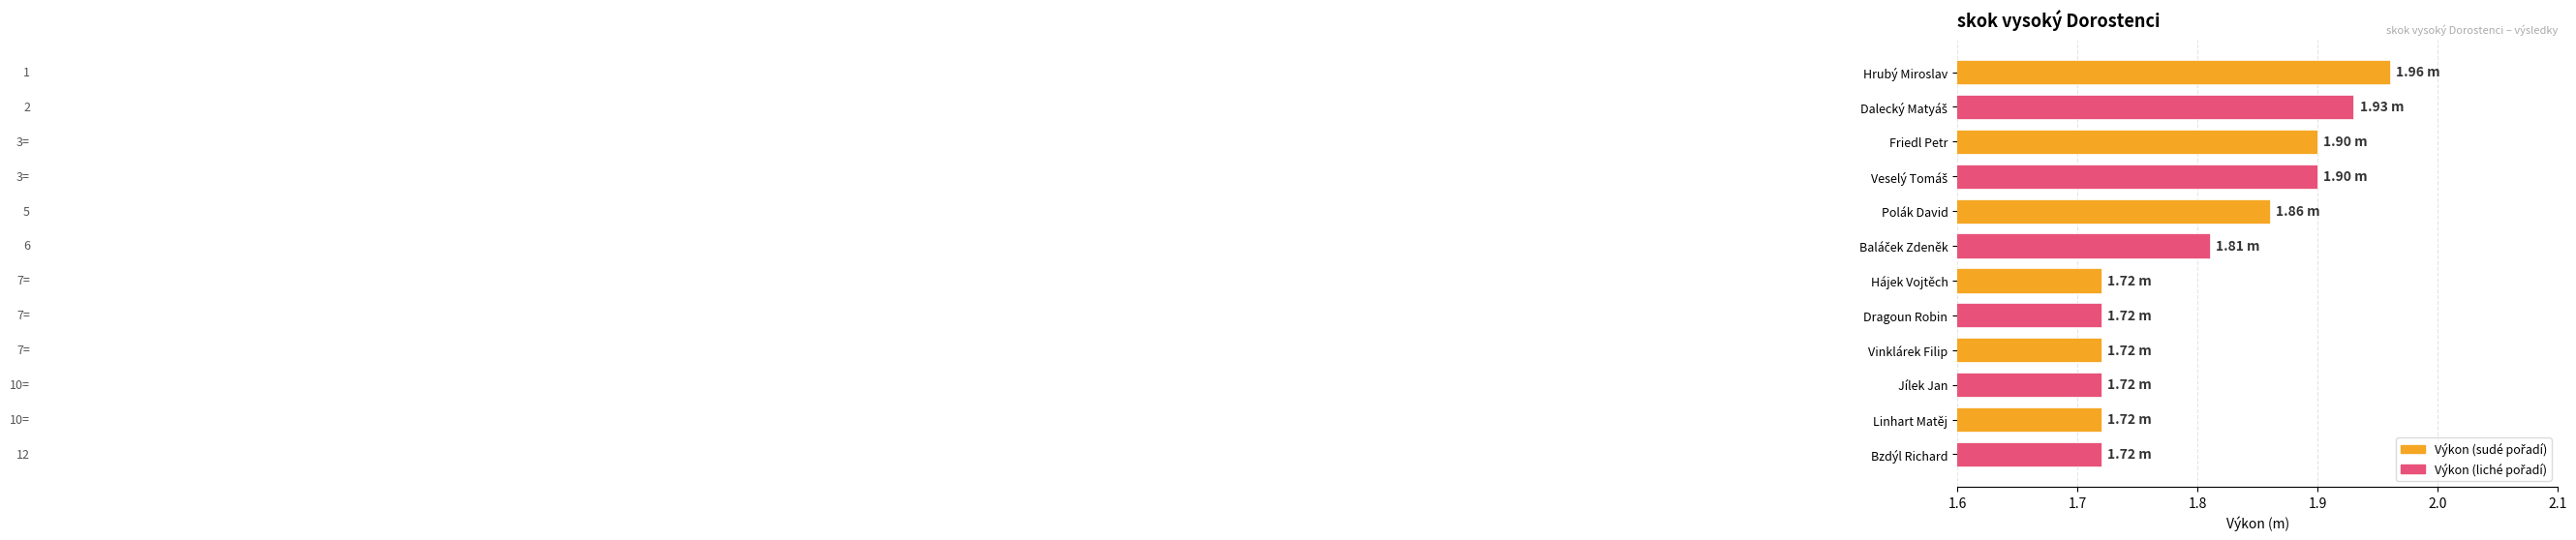

Between Hrubý Miroslav and Polák David, which is larger?

Hrubý Miroslav